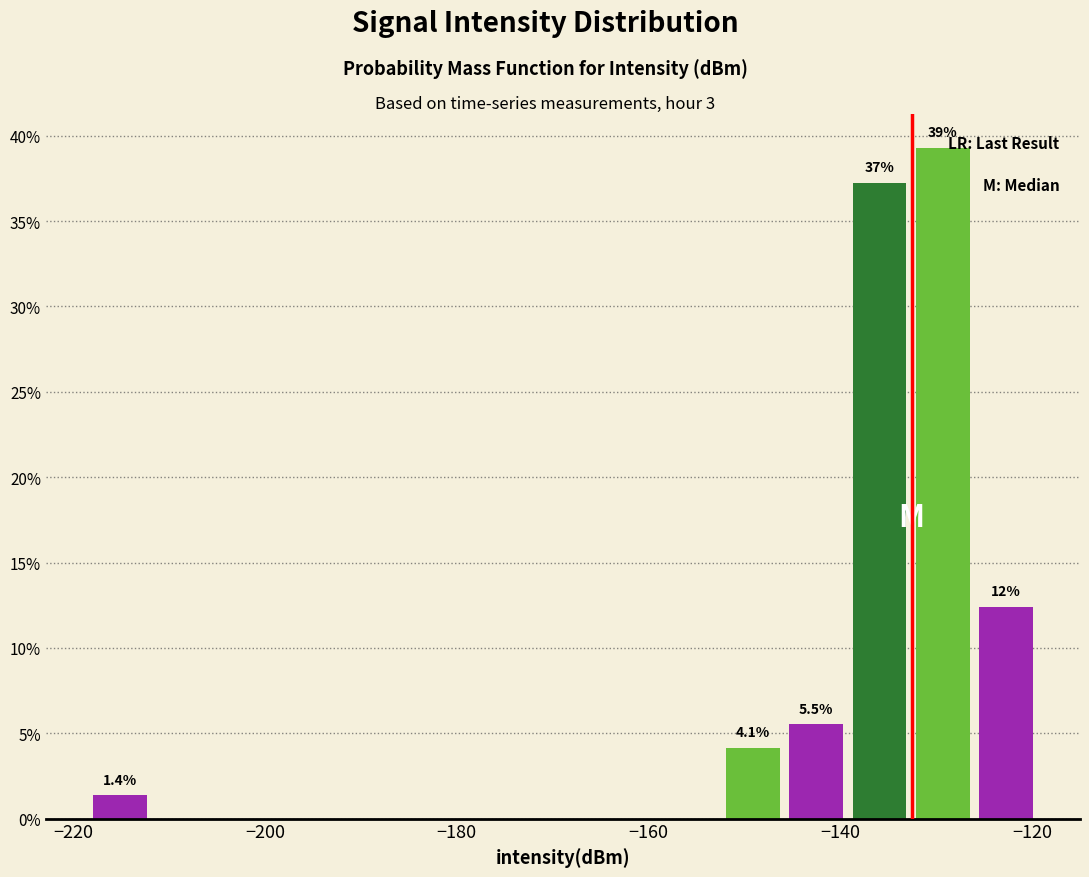

Around what value on the x-axis is the tallest bar? Give the approximate position of its centre, as read against the axis.

-130